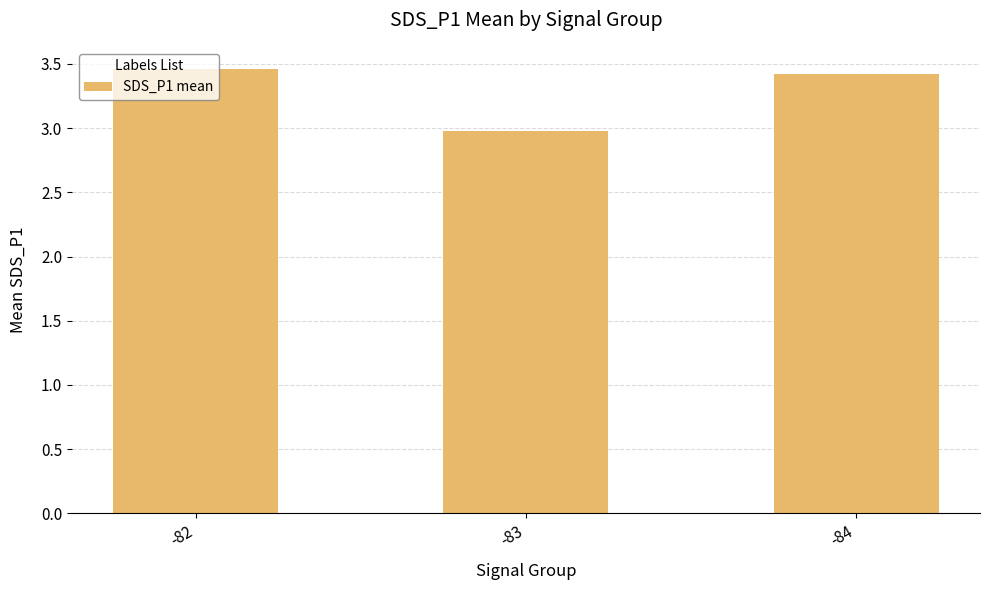

What is the minimum value shown in the chart?

3.0